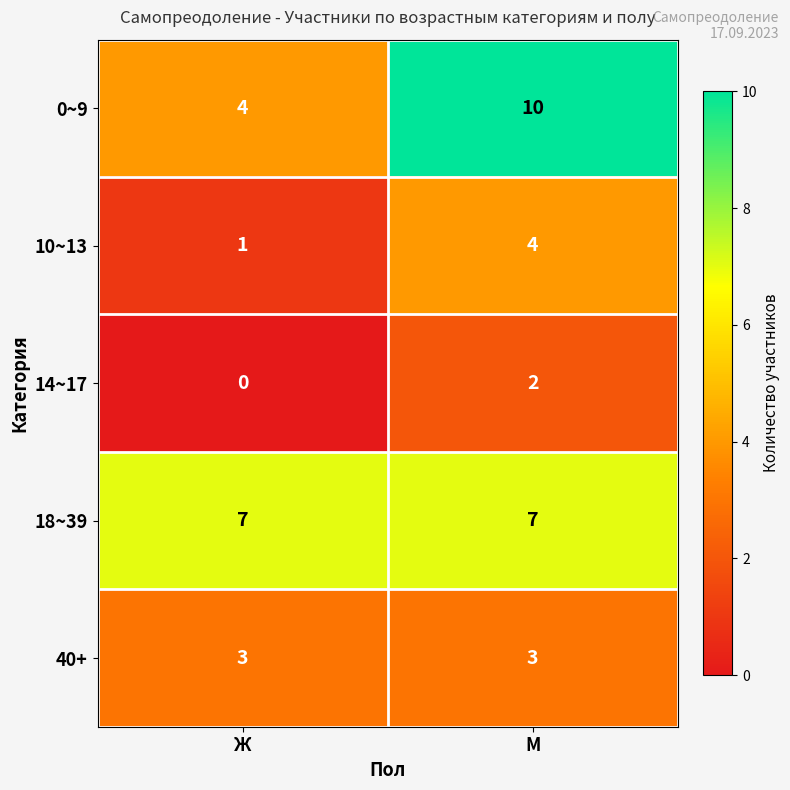

At which category is the sum across all series the highest?

М